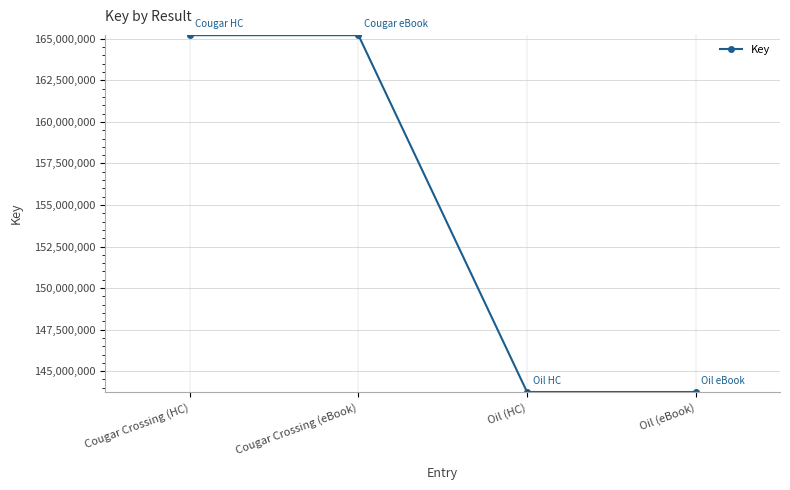

The value at Cougar Crossing (eBook) is 165221740. True or false?

True